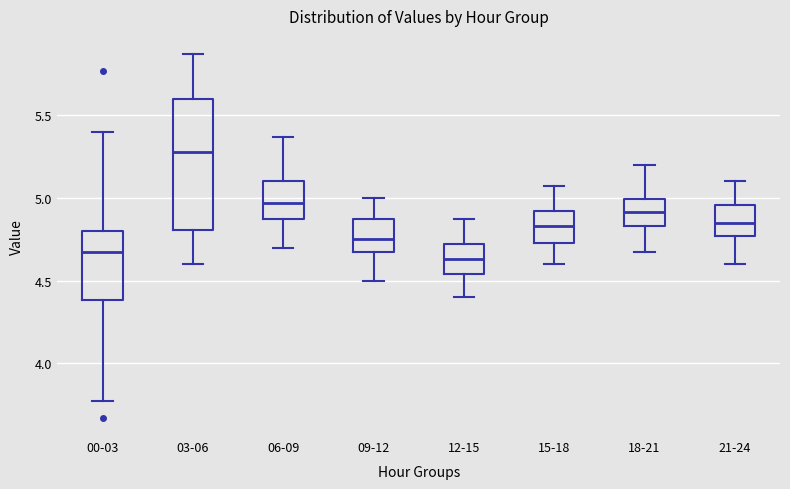

Where does the lower whisker of the box for 15-18 end on the y-axis? The values are not printed on the chart, so give them approximately, as read against the axis.

4.60